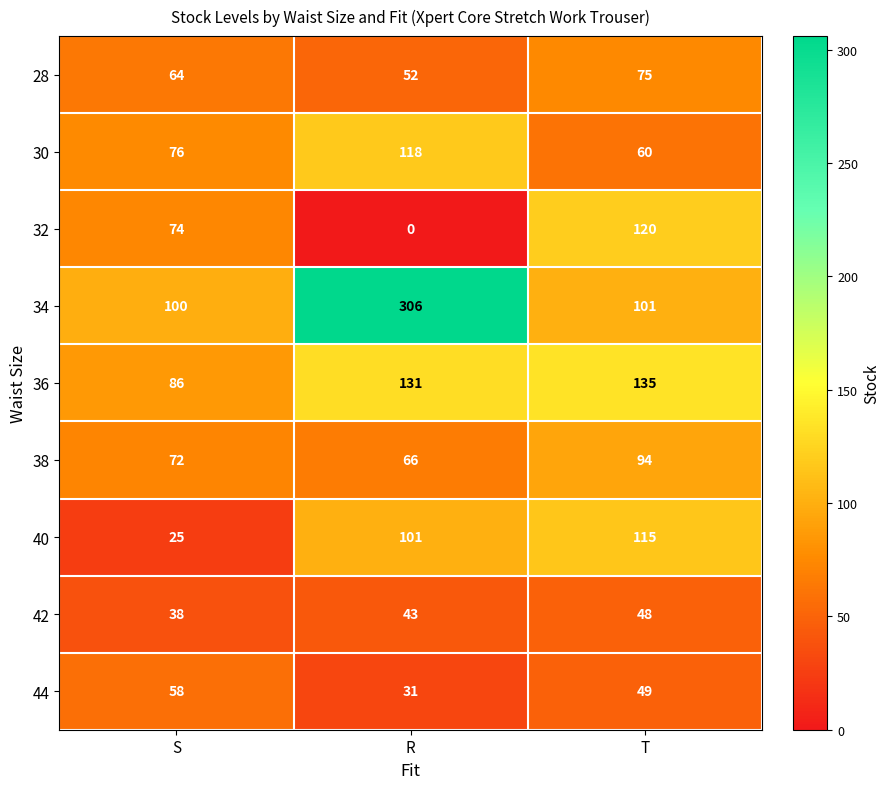

True or false: 28 has a value of 52 at R.

True